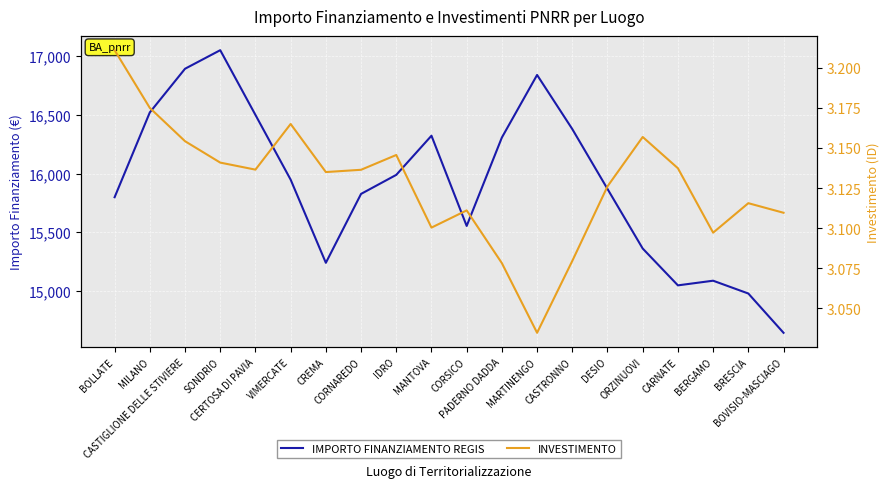

What are all the series names shown in the legend?

IMPORTO FINANZIAMENTO REGIS, INVESTIMENTO